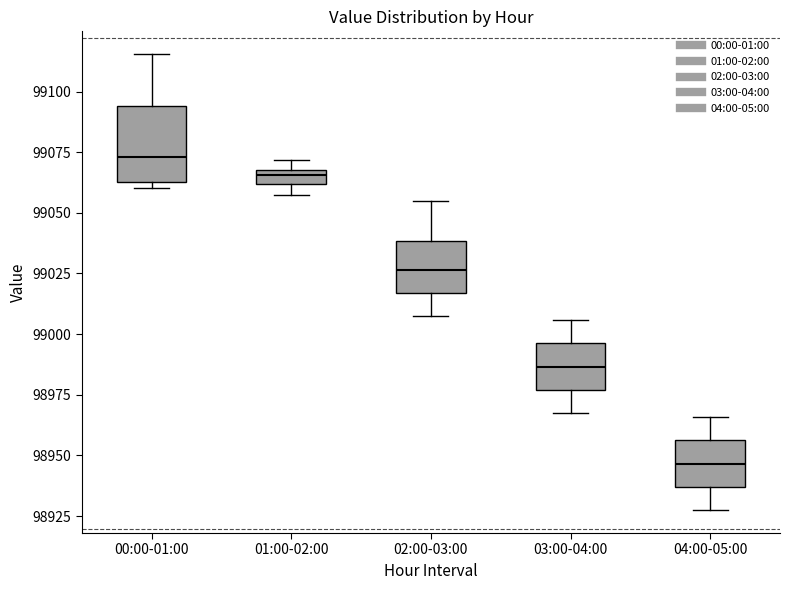

Comparing the boxes themselves (not the whiskers), which one is the tallest?

00:00-01:00